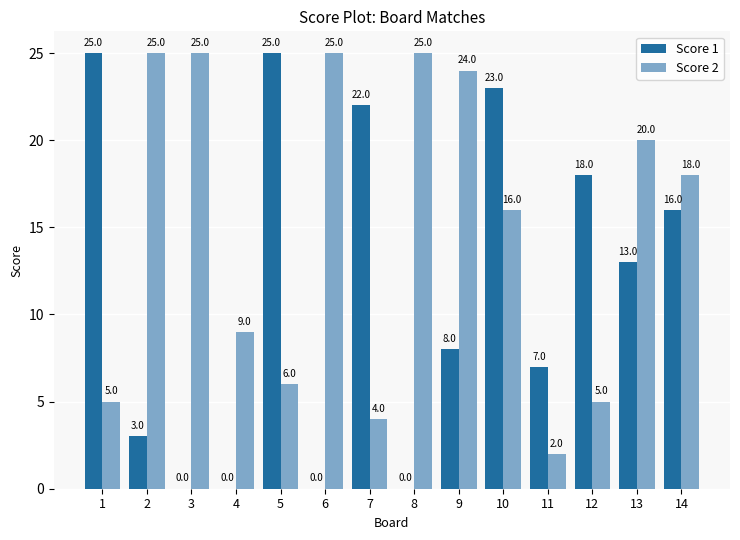

What is the sum of all Score 1 values?

160